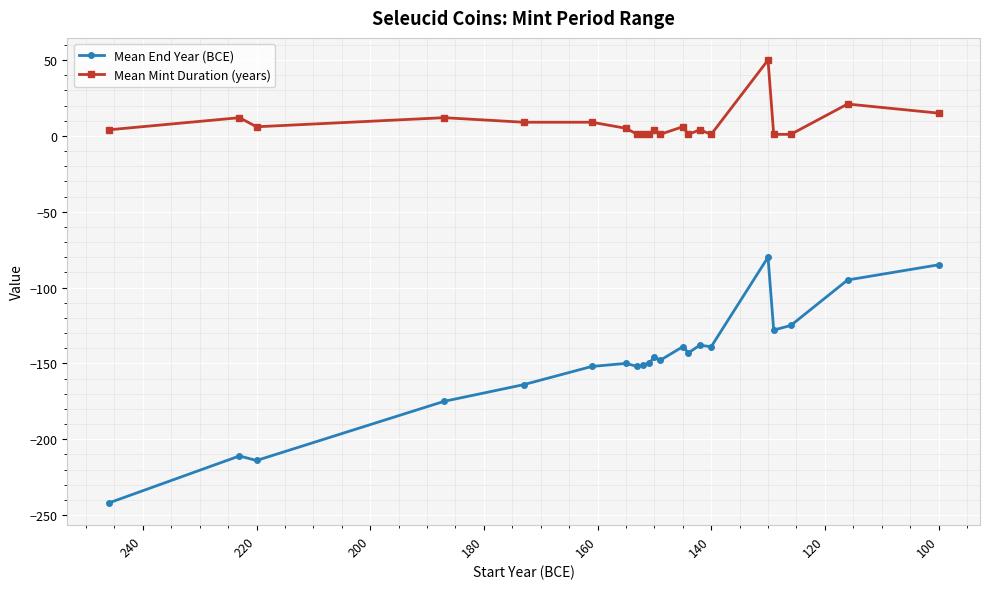

What is the sum of all Mean Mint Duration (years) values?

165